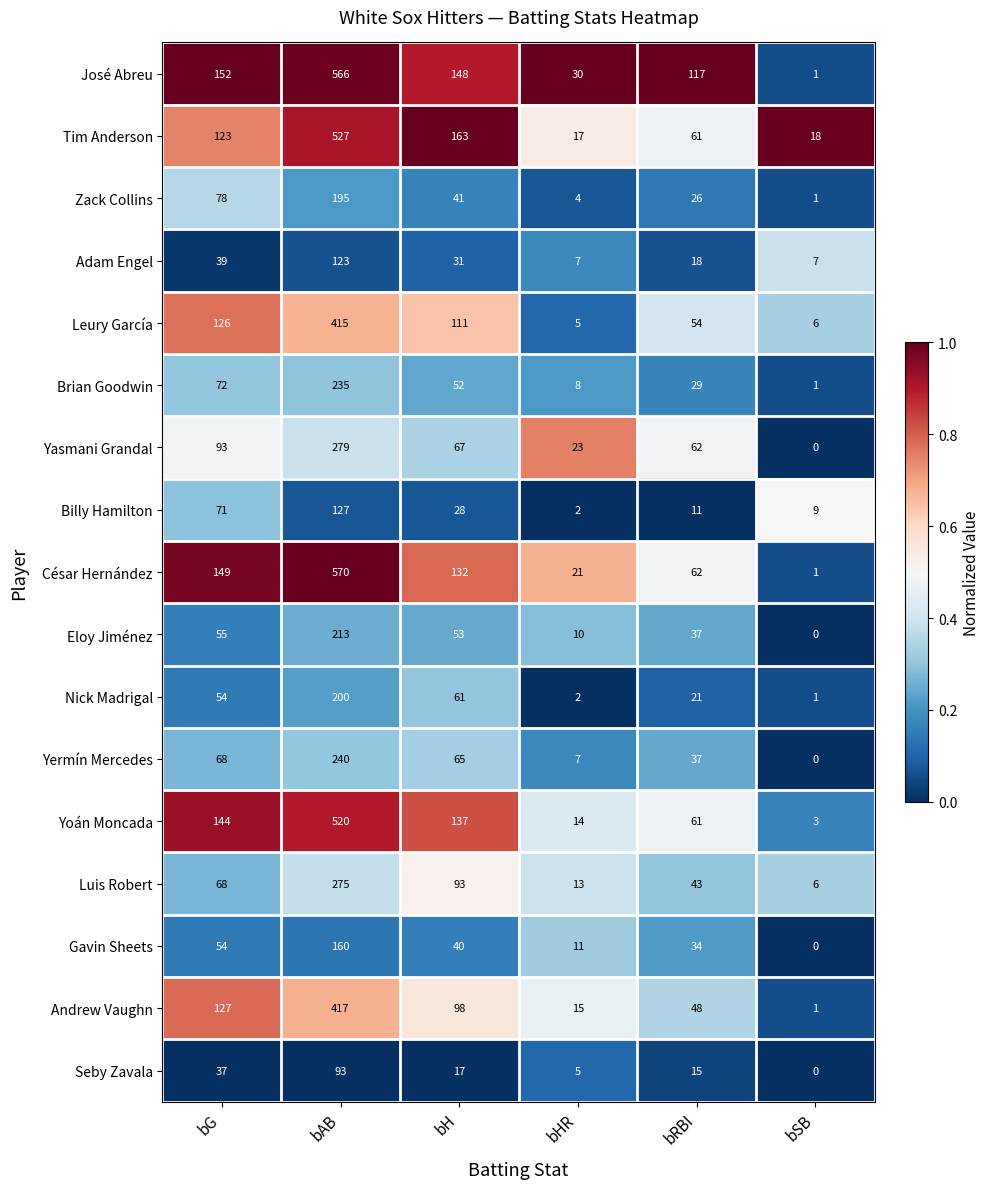

What is the total value across all series at bRBI?

736